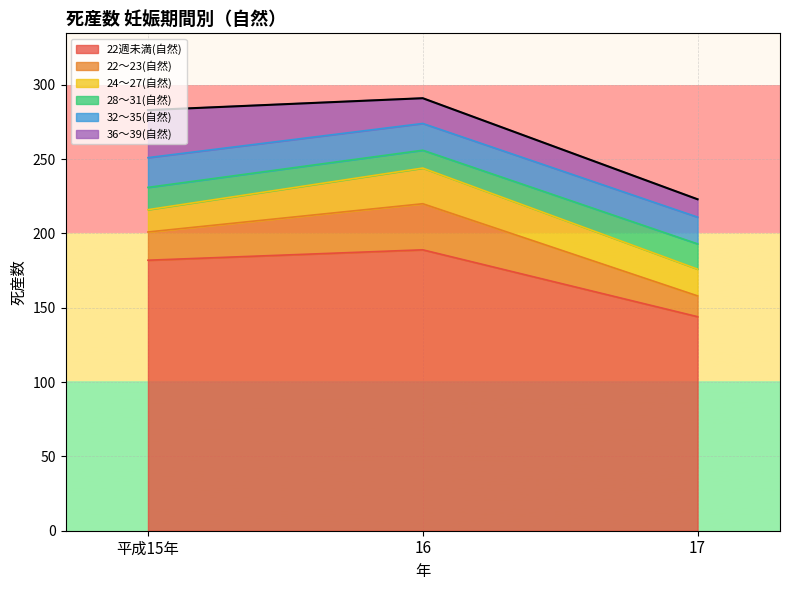

At which category is the sum across all series the highest?

16